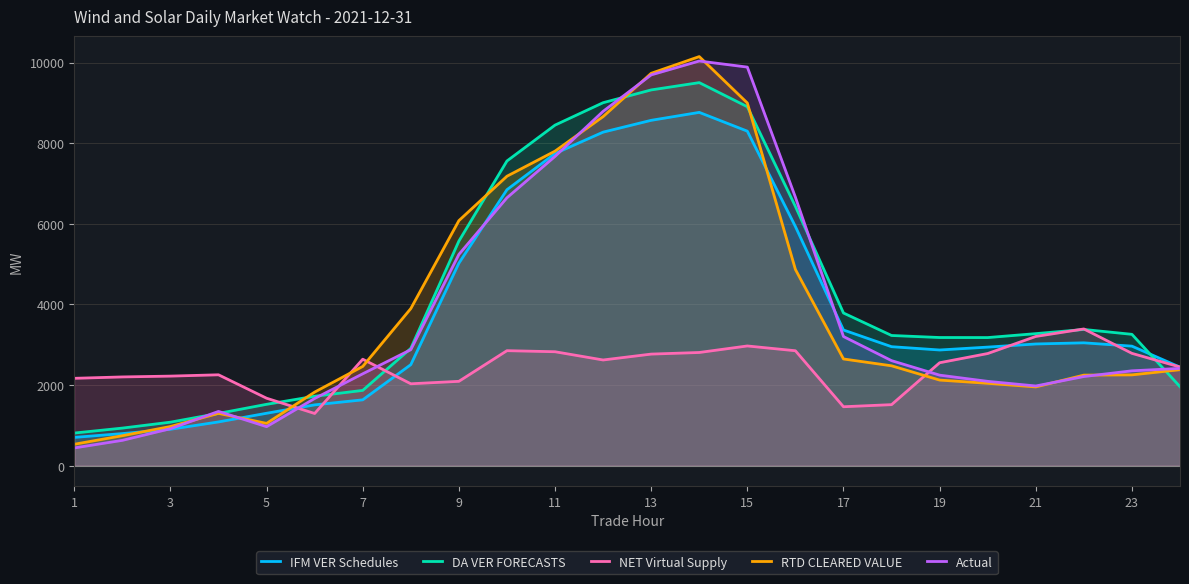

What value does the RTD CLEARED VALUE series have at 13?

9732.8